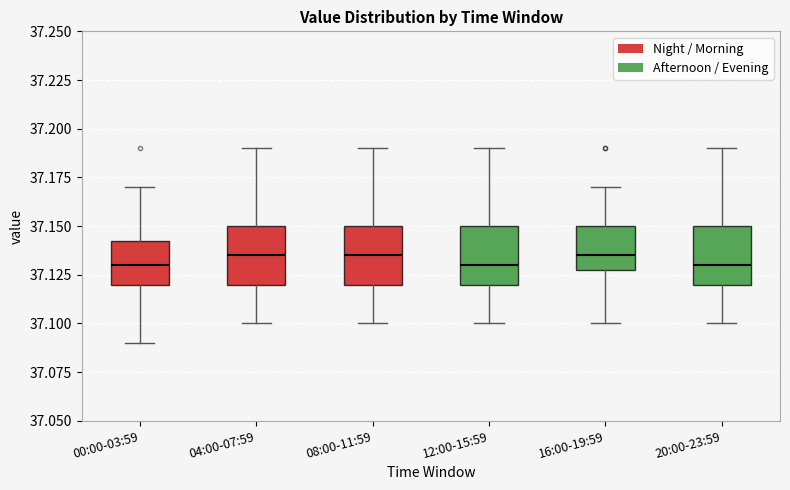

Reading left to right, read every box against the y-axis: the position of its median line, the range the box covers, and the ends of its whiskers. The values are not printed on the chart, so give them approximately, as read against the axis.

00:00-03:59: median 37.130, box 37.120 to 37.145, whiskers 37.090 to 37.170
04:00-07:59: median 37.135, box 37.120 to 37.150, whiskers 37.100 to 37.190
08:00-11:59: median 37.135, box 37.120 to 37.150, whiskers 37.100 to 37.190
12:00-15:59: median 37.130, box 37.120 to 37.150, whiskers 37.100 to 37.190
16:00-19:59: median 37.135, box 37.130 to 37.150, whiskers 37.100 to 37.170
20:00-23:59: median 37.130, box 37.120 to 37.150, whiskers 37.100 to 37.190